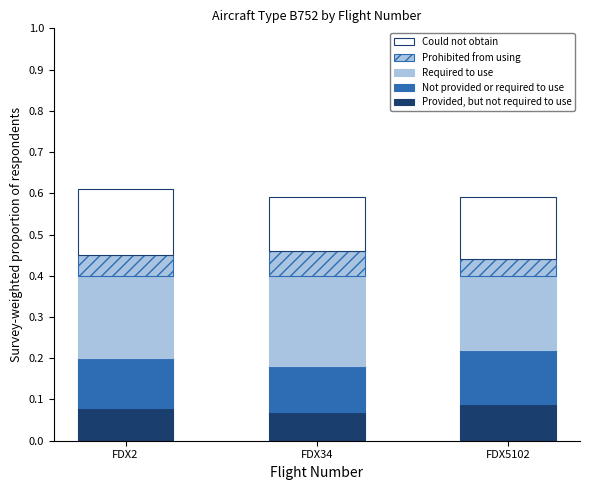

Which series changed the most between FDX2 and FDX5102?

Required to use